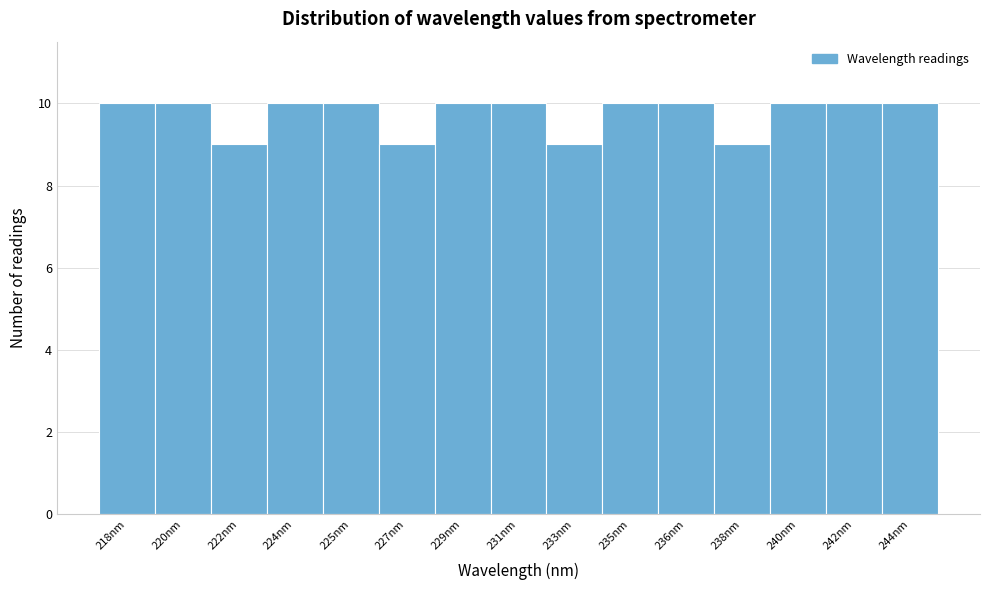

Reading left to right, extract all data points from this chart.

10	10	9	10	10	9	10	10	9	10	10	9	10	10	10